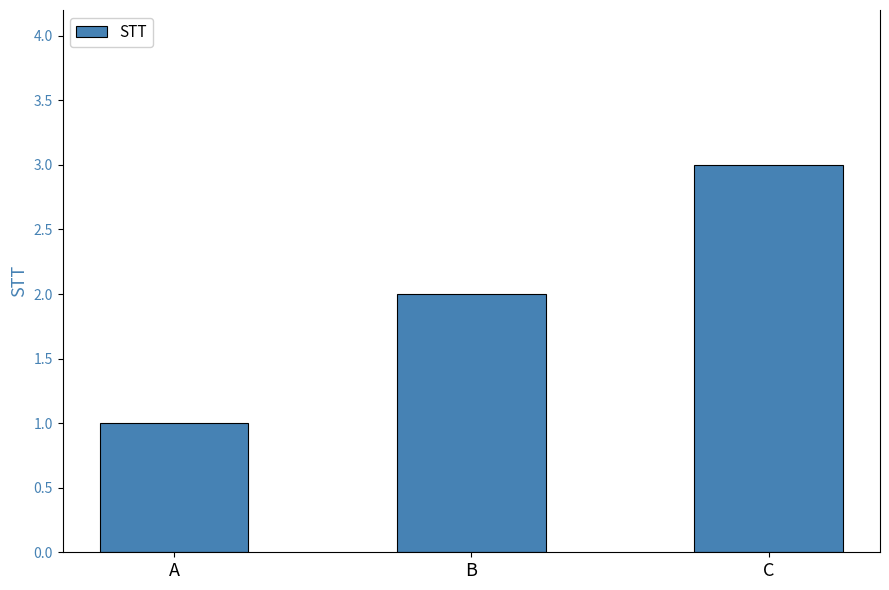

How many values are between 1 and 3?

3